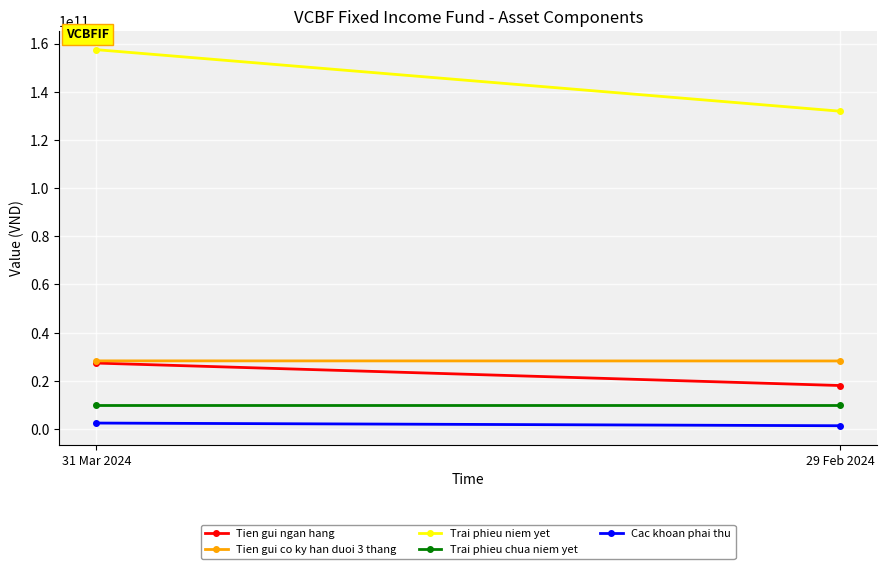

Reading left to right, extract all data points from this chart.

Tien gui ngan hang: 31 Mar 2024=27334318334	29 Feb 2024=18010855229
Tien gui co ky han duoi 3 thang: 31 Mar 2024=28249158169	29 Feb 2024=28207754903
Trai phieu niem yet: 31 Mar 2024=157448879081	29 Feb 2024=131904203873
Trai phieu chua niem yet: 31 Mar 2024=10000000000	29 Feb 2024=10000000000
Cac khoan phai thu: 31 Mar 2024=2428409225	29 Feb 2024=1317541271